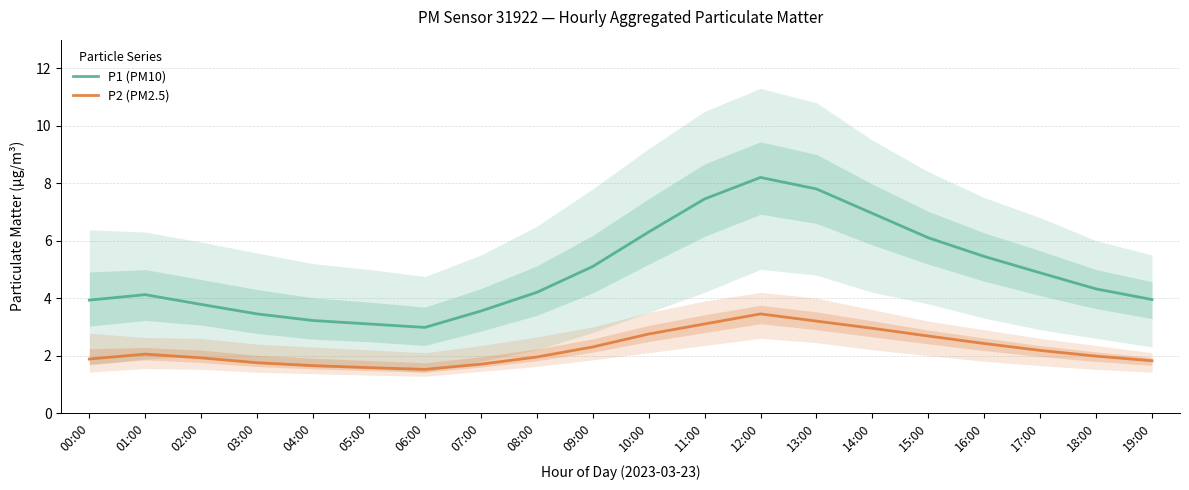

Reading right to left, list all the values displayed in this chart.

P1 (PM10): 19:00=4.0	18:00=4.3	17:00=4.9	16:00=5.5	15:00=6.1	14:00=7.0	13:00=7.8	12:00=8.2	11:00=7.5	10:00=6.3	09:00=5.1	08:00=4.2	07:00=3.5	06:00=3.0	05:00=3.1	04:00=3.2	03:00=3.5	02:00=3.8	01:00=4.1	00:00=3.9
P2 (PM2.5): 19:00=1.8	18:00=2.0	17:00=2.2	16:00=2.4	15:00=2.7	14:00=3.0	13:00=3.2	12:00=3.5	11:00=3.1	10:00=2.8	09:00=2.3	08:00=1.9	07:00=1.7	06:00=1.5	05:00=1.6	04:00=1.6	03:00=1.8	02:00=1.9	01:00=2.0	00:00=1.9